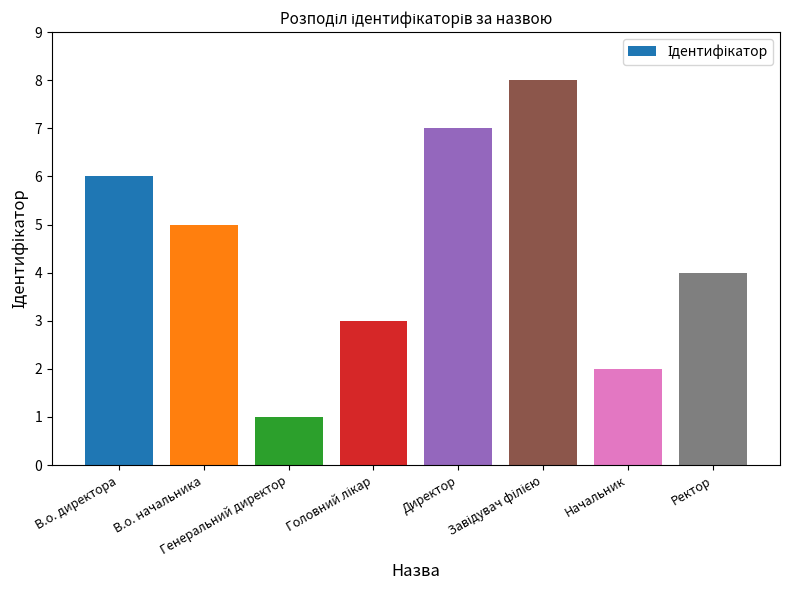

What is the value of the 7th bar from the left?

2